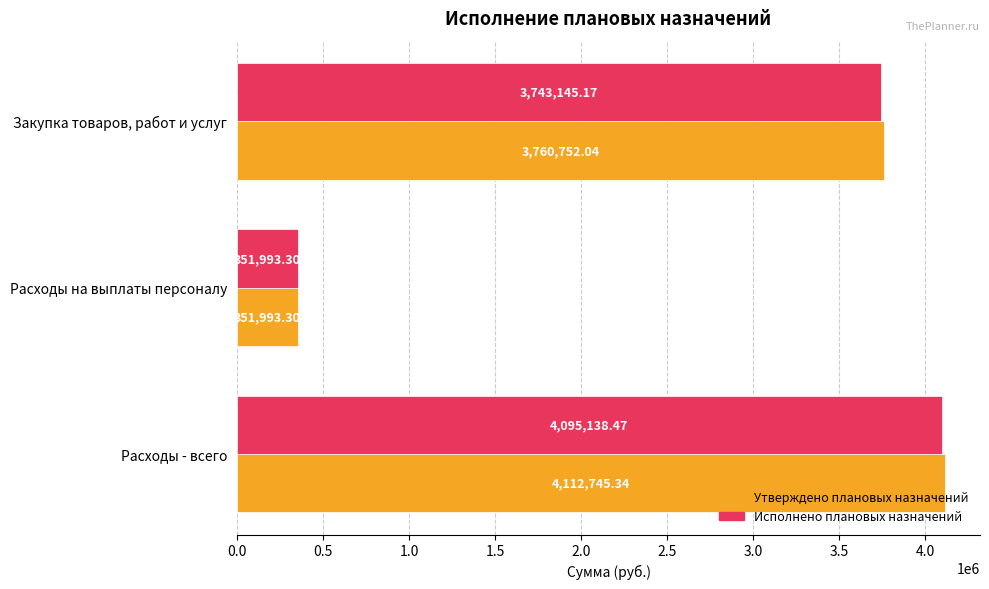

Which series has the largest total across all categories?

Утверждено плановых назначений